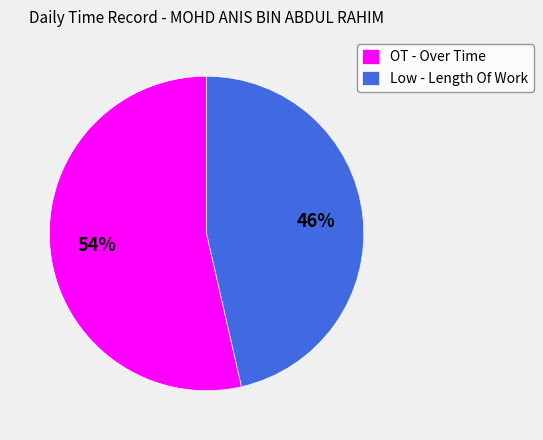

Which slice represents more than half of the pie?

OT - Over Time